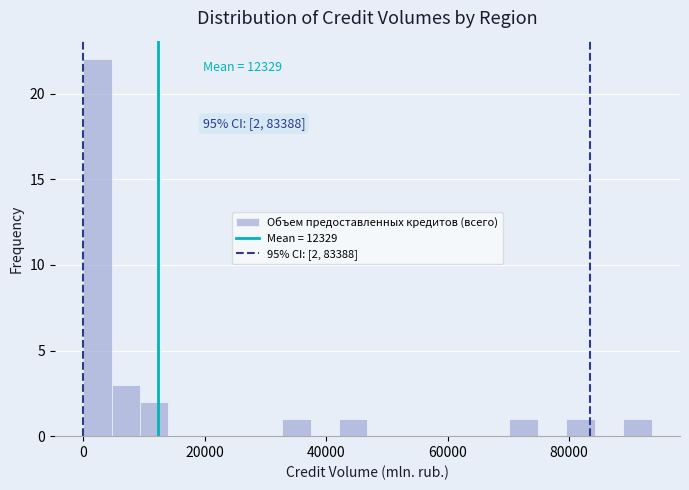

Around what value on the x-axis is the tallest bar? Give the approximate position of its centre, as read against the axis.

2000